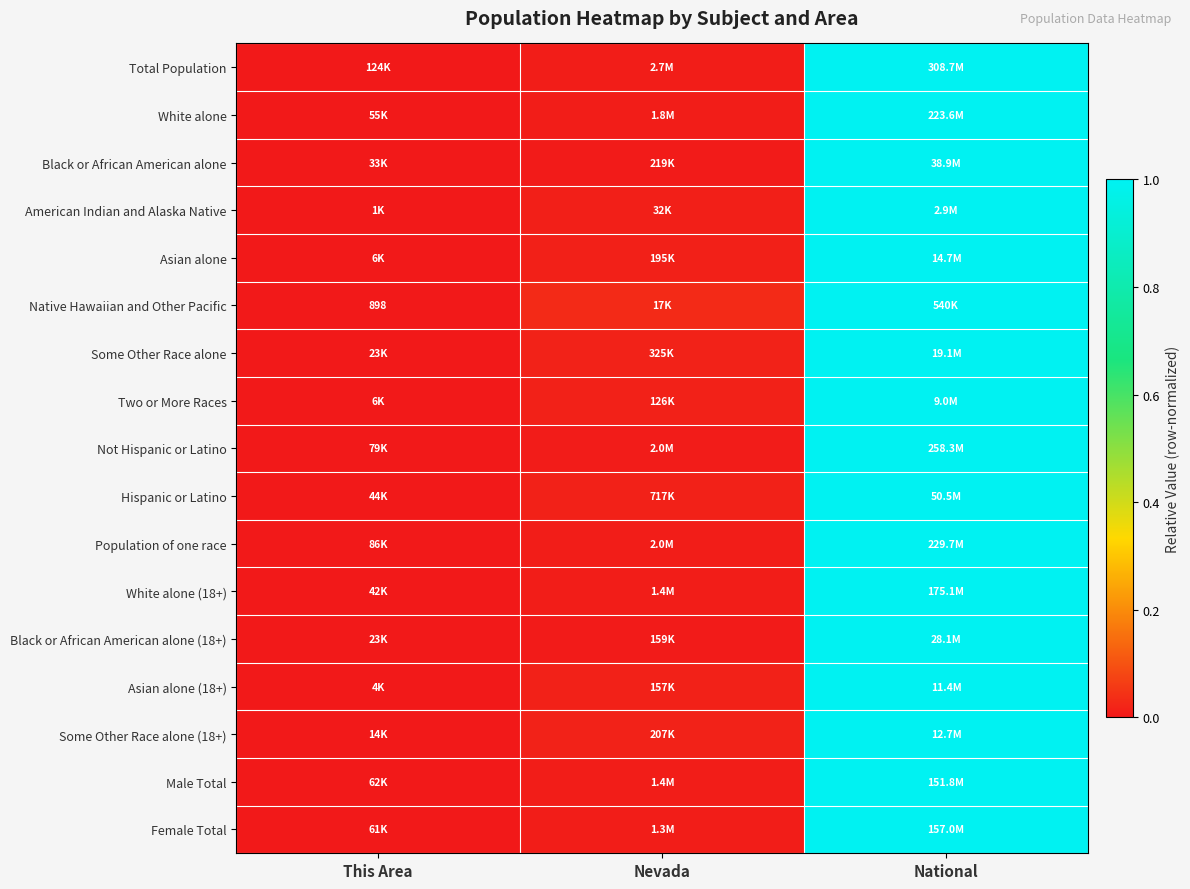

Between National and Nevada, which is larger?

National